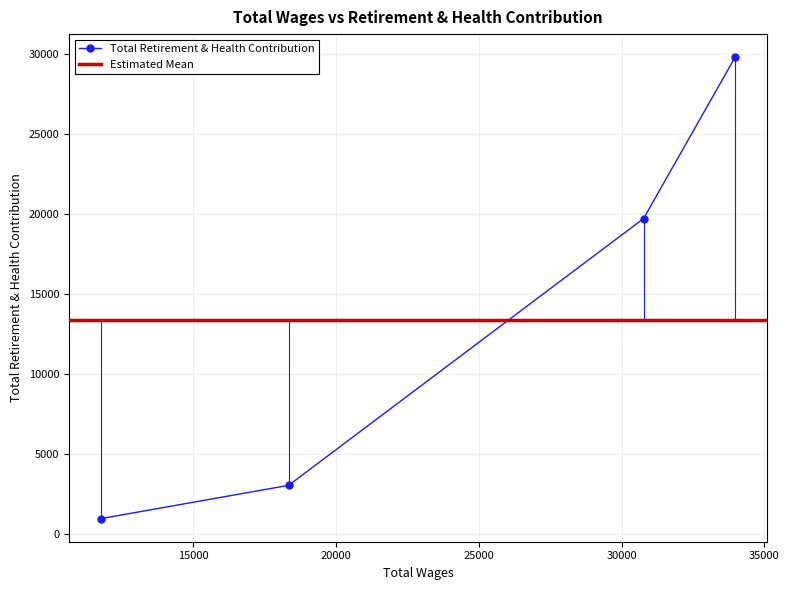

How many values are below 19692?

2